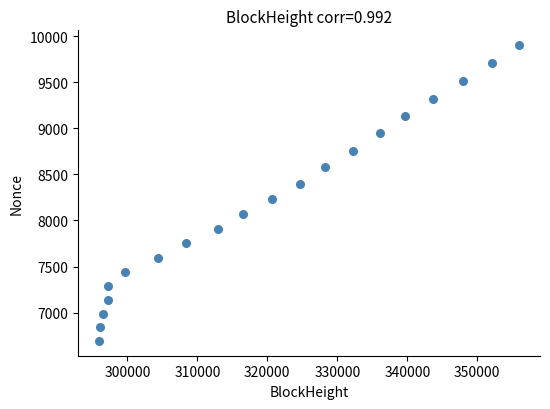

What is the range of Y values (max minus min)?

3209